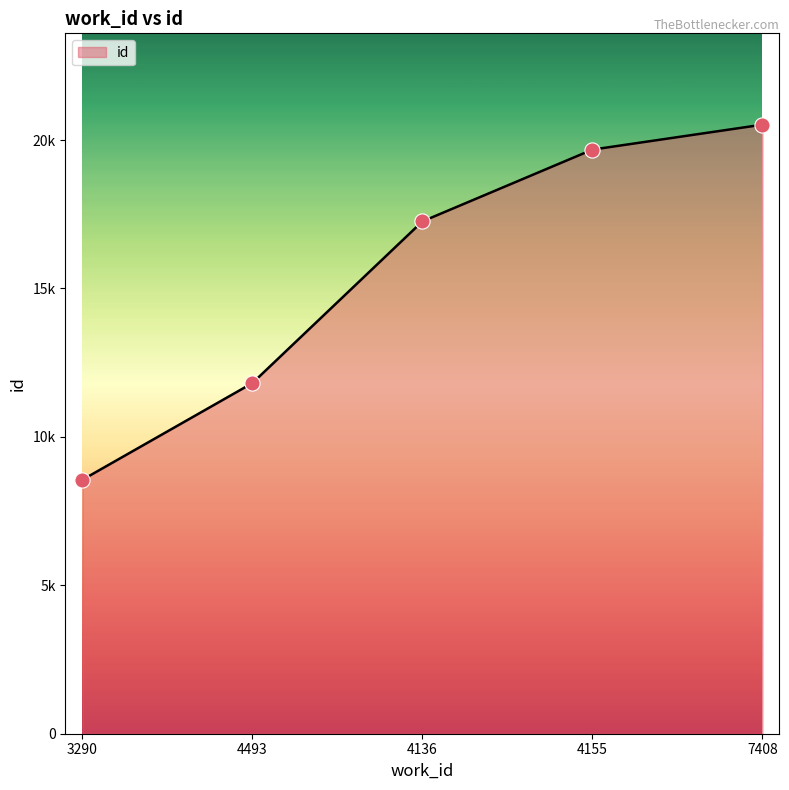

What is the ratio of the value at 3290 to the value at 4155?

0.4